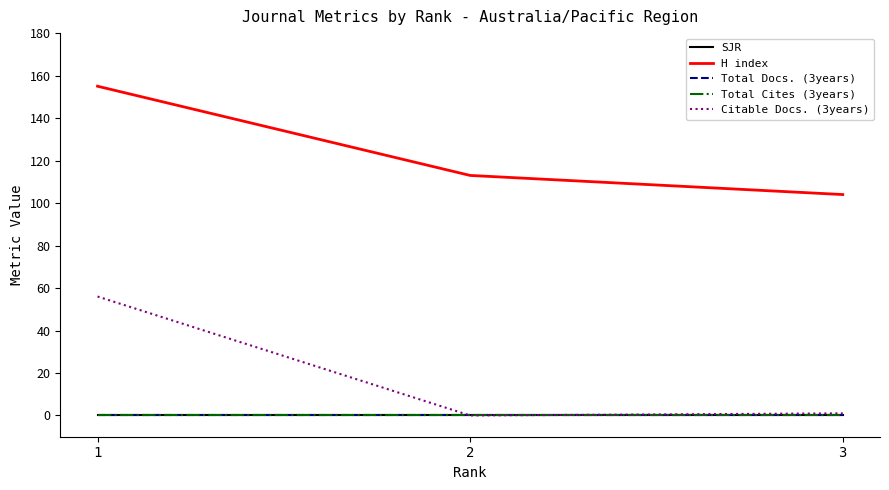

Is the value of Total Docs. (3years) at 1 greater than the value of Citable Docs. (3years) at 3?

No